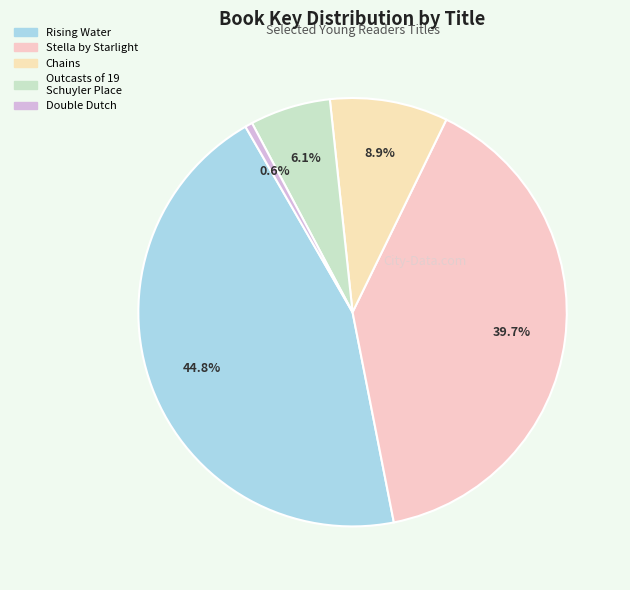

To the nearest percent, what is the difference between the Outcasts of 19 Schuyler Place and Stella by Starlight slice percentages?

34%